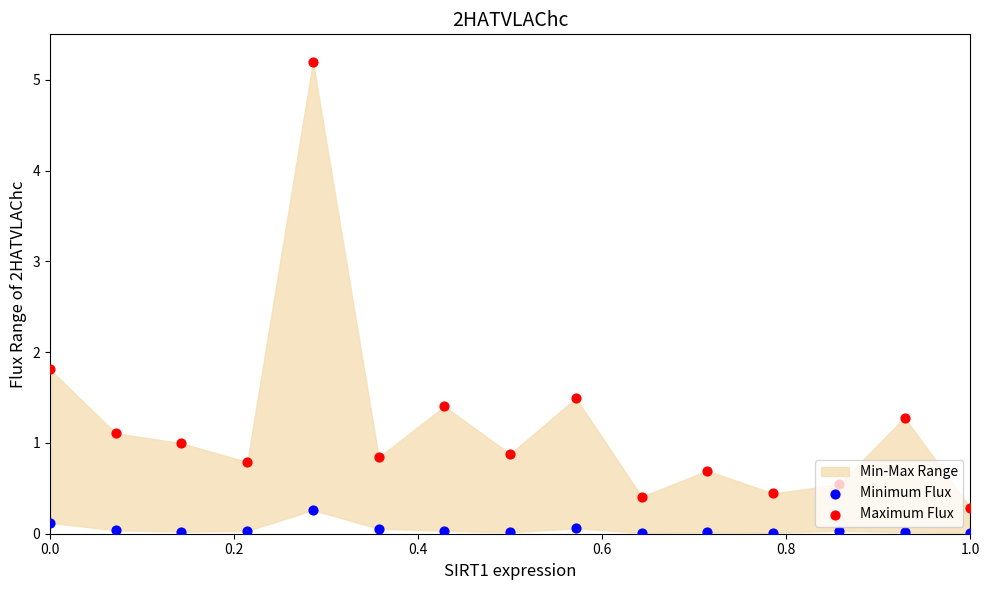

Which series contains the lowest Y value?

Minimum Flux